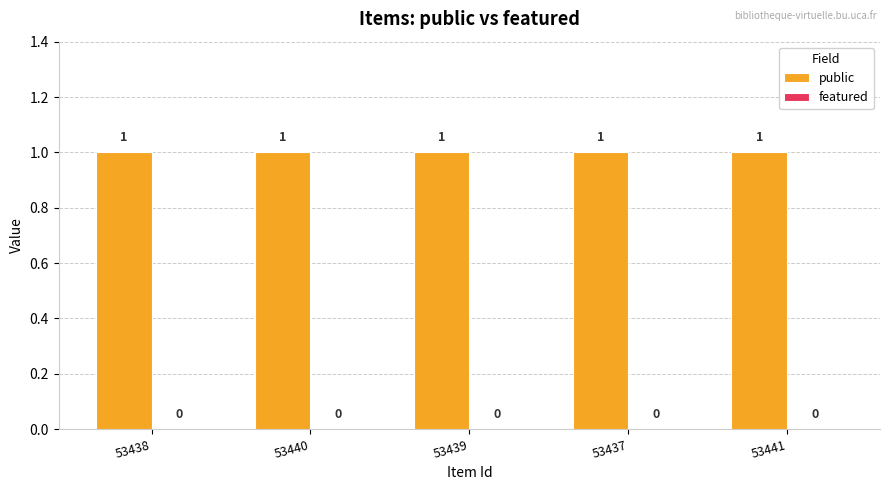

What is the spread (max minus min) of values at 53439?

1